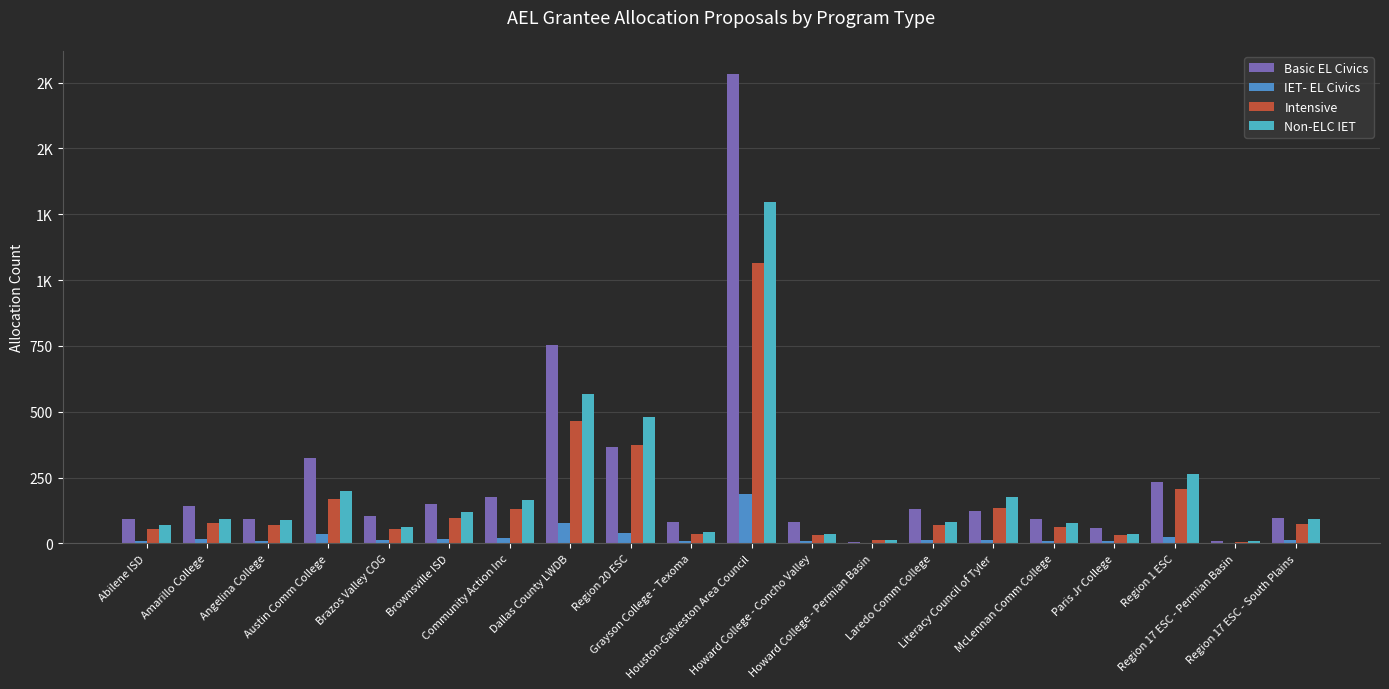

Which series has the widest spread of values?

Basic EL Civics